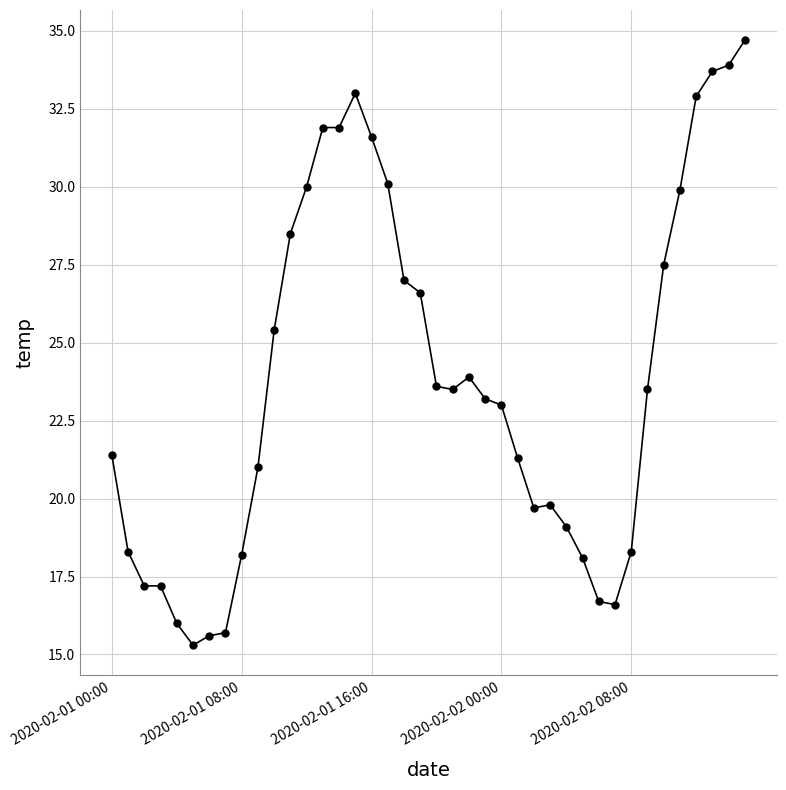

What is the difference between the maximum and minimum values?

19.4